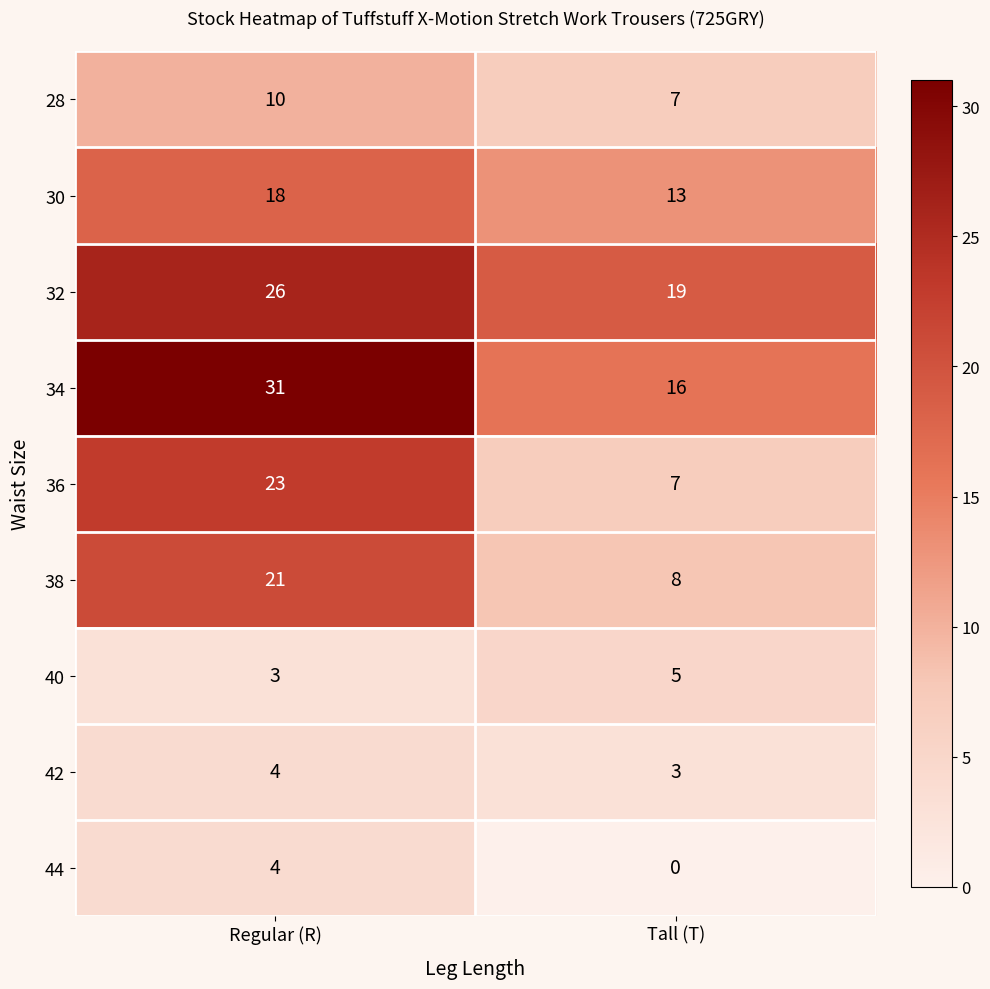

Reading left to right, what are all the values shown in this chart?

28: Regular (R)=10	Tall (T)=7
30: Regular (R)=18	Tall (T)=13
32: Regular (R)=26	Tall (T)=19
34: Regular (R)=31	Tall (T)=16
36: Regular (R)=23	Tall (T)=7
38: Regular (R)=21	Tall (T)=8
40: Regular (R)=3	Tall (T)=5
42: Regular (R)=4	Tall (T)=3
44: Regular (R)=4	Tall (T)=0